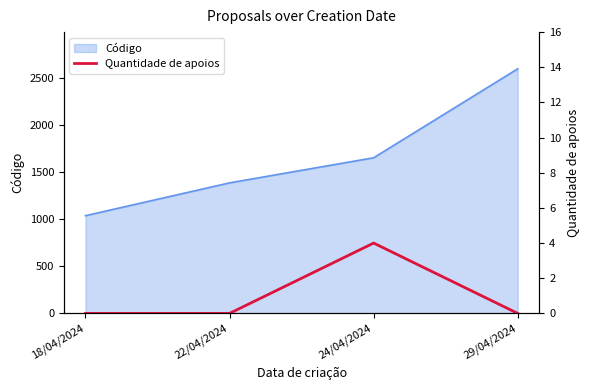

Does the chart display data point markers on the line(s)?

No